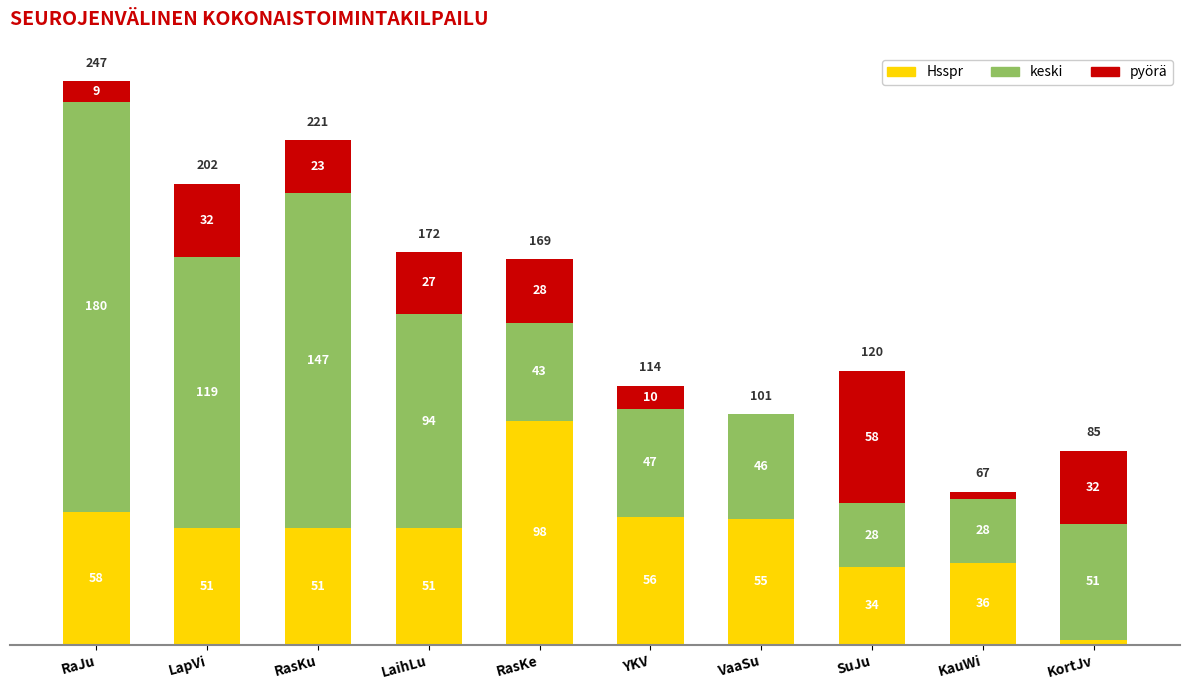

What is the sum of the Hsspr values at YKV and RaJu?

114.0